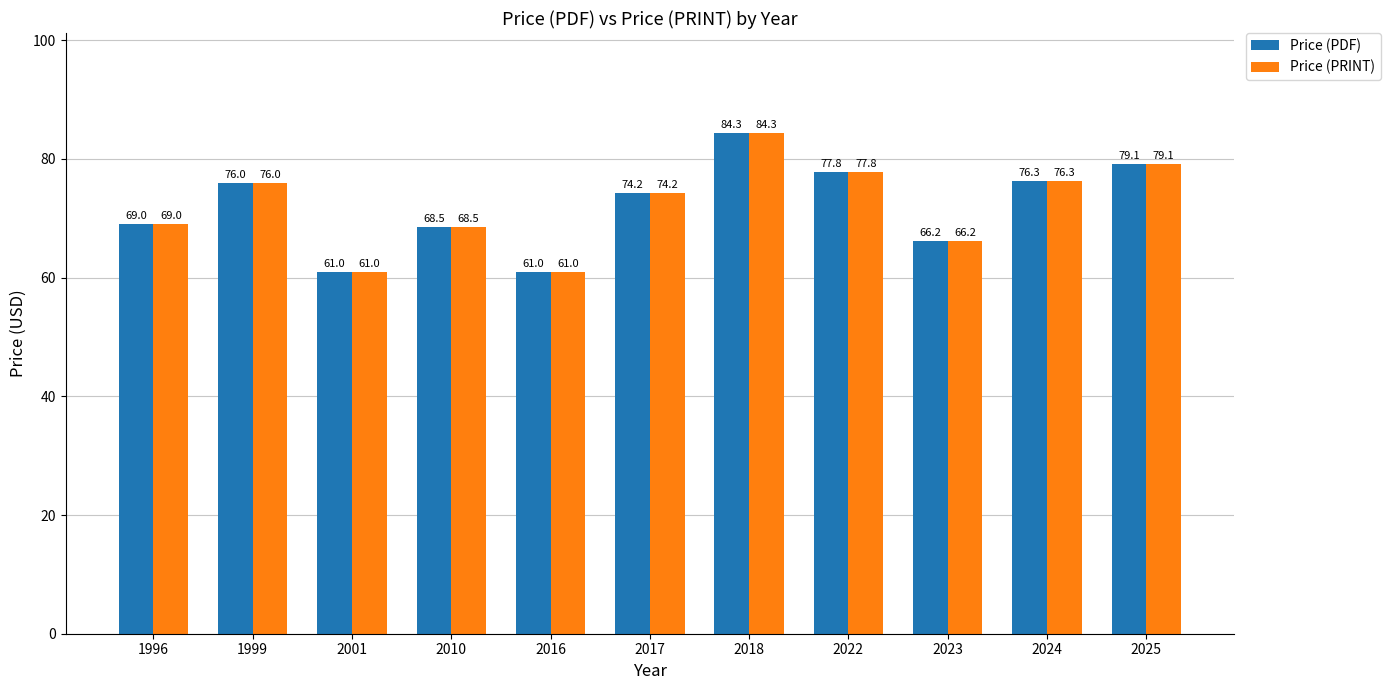

Which category has the highest value in the Price (PDF) series?

2018